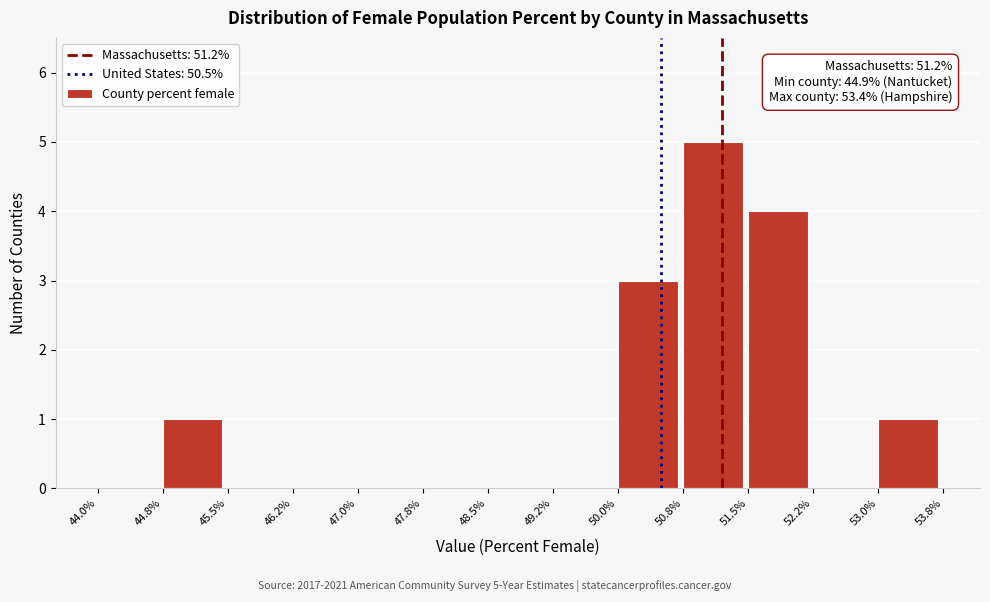

Over which range of the x-axis is the bar tallest?

50.8% to 51.5%